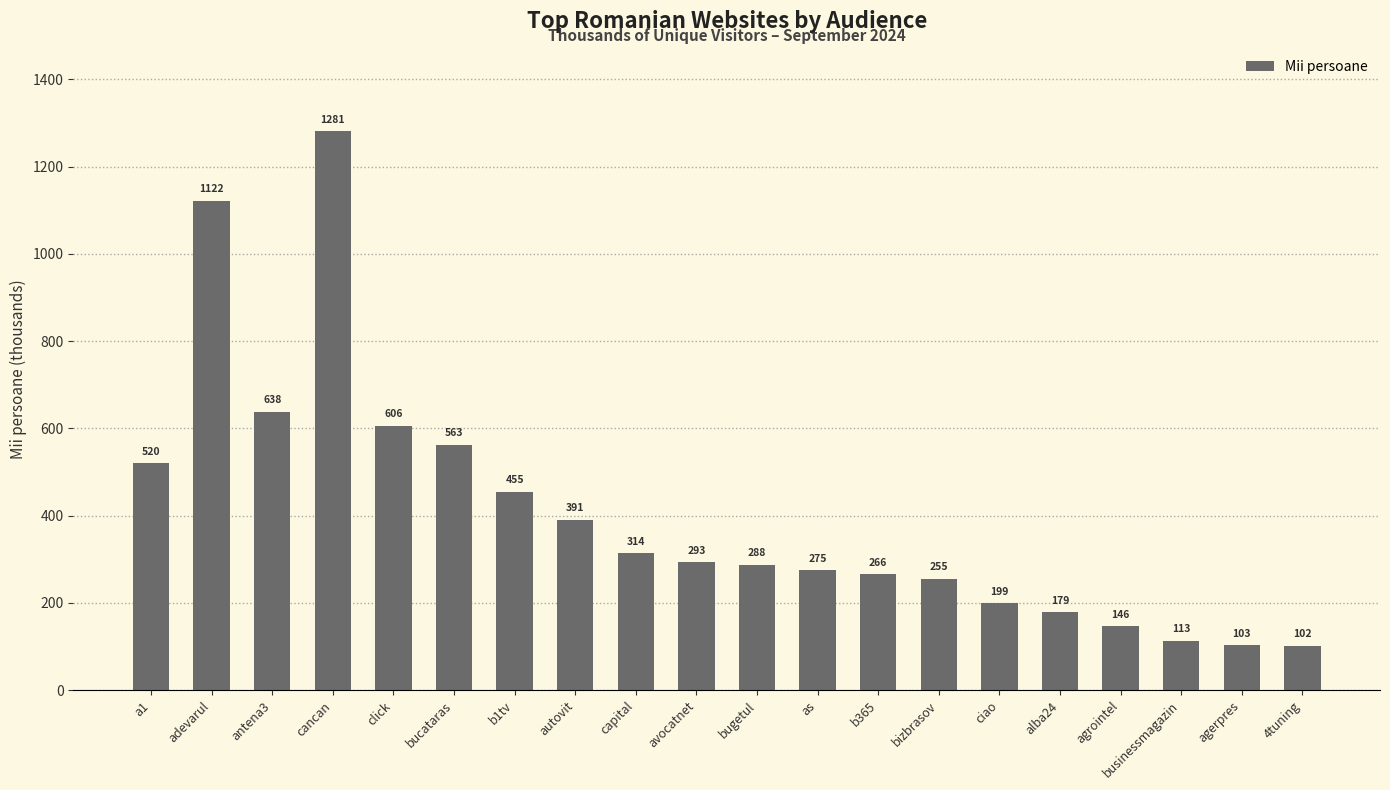

Between alba24 and agerpres, which is larger?

alba24